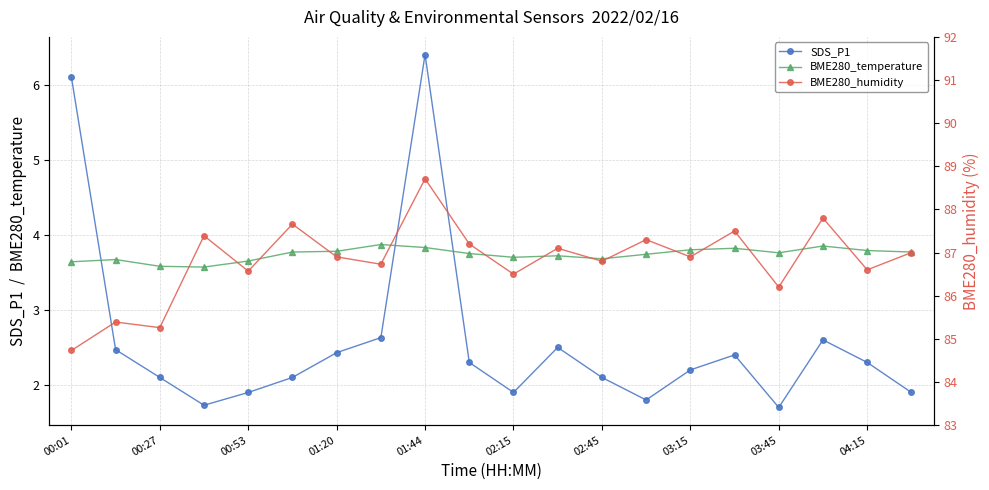

Which series has the largest total across all categories?

BME280_humidity